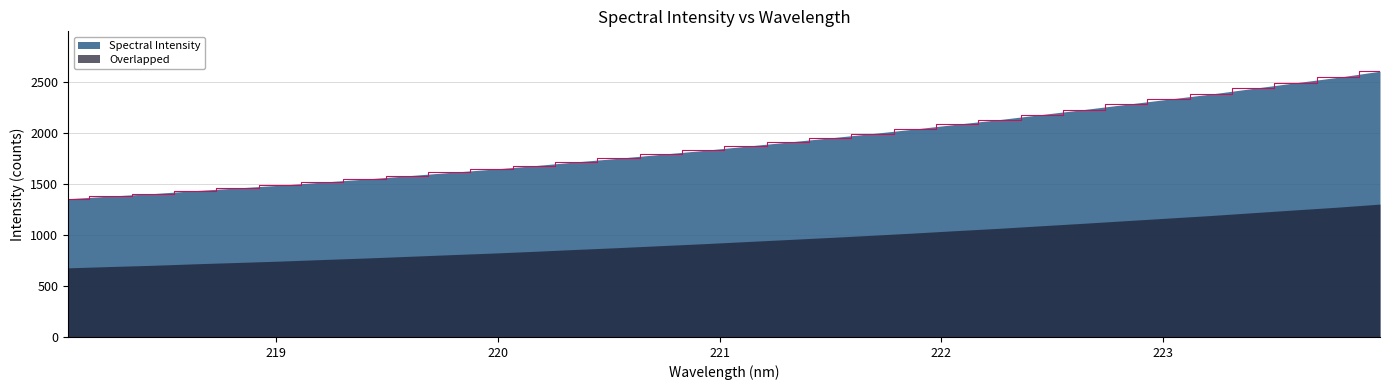

Reading left to right, what are all the values shown in this chart?

1354.5	1380.6	1404.4	1433.8	1460.0	1486.7	1517.3	1546.5	1578.9	1611.6	1643.2	1678.0	1715.6	1751.1	1789.7	1827.4	1868.5	1909.4	1950.6	1993.2	2037.7	2084.8	2129.8	2179.7	2228.4	2279.4	2330.0	2380.1	2435.5	2490.4	2543.9	2604.0